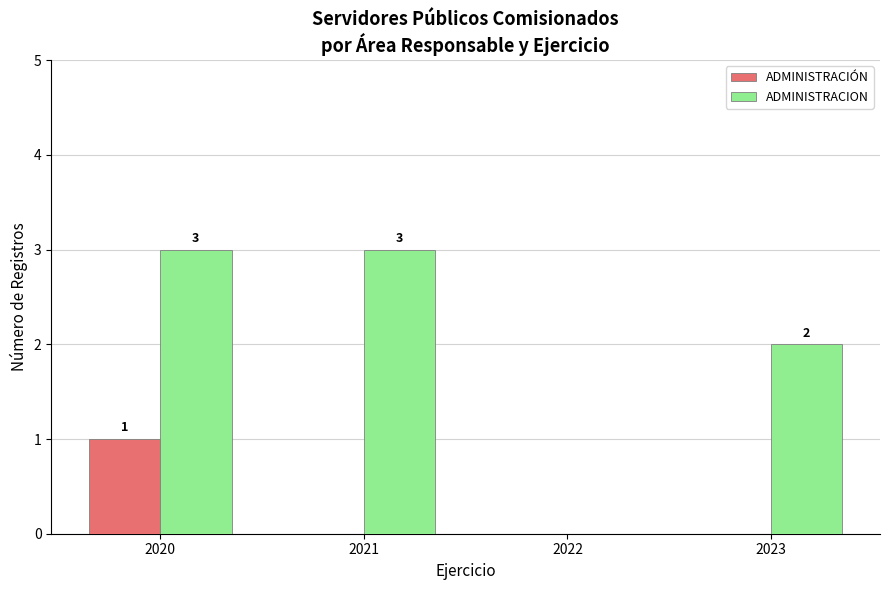

The value of ADMINISTRACIÓN at 2022 is 0. True or false?

True